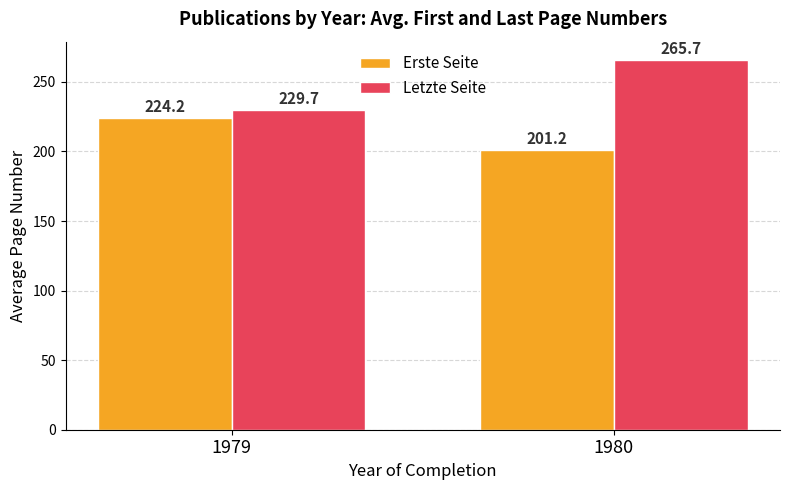

What are all the series names shown in the legend?

Erste Seite, Letzte Seite